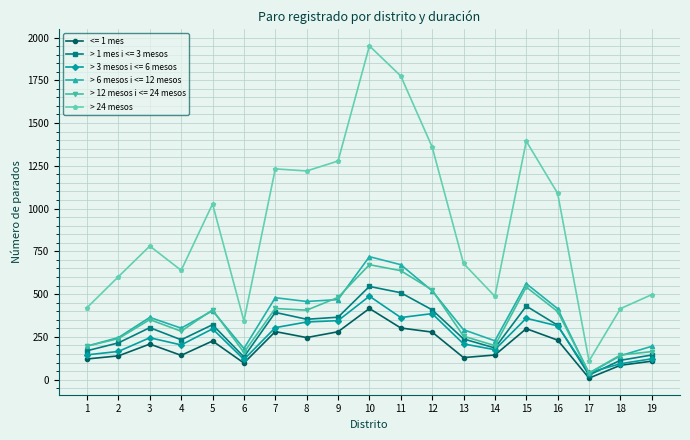

What is the greatest value displayed?

1951